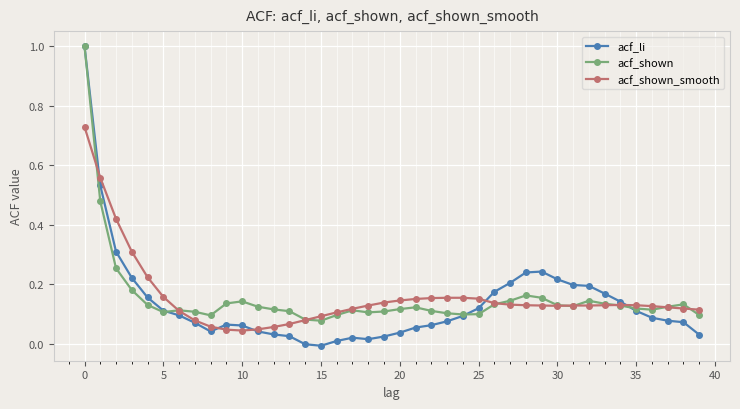

What is the highest value of the acf_shown series?

1.0